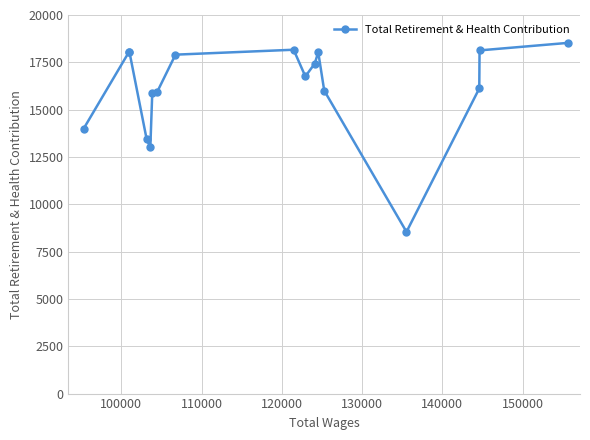

What is the greatest value displayed?

18525